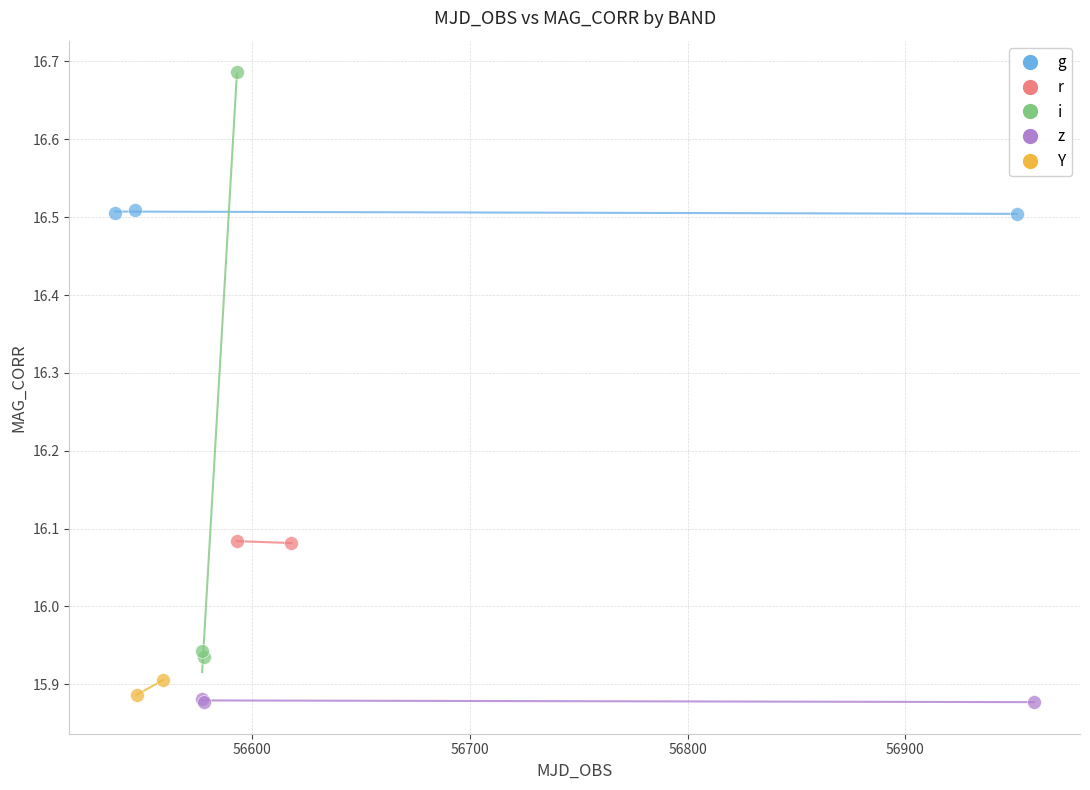

Which series reaches the maximum Y coordinate?

i